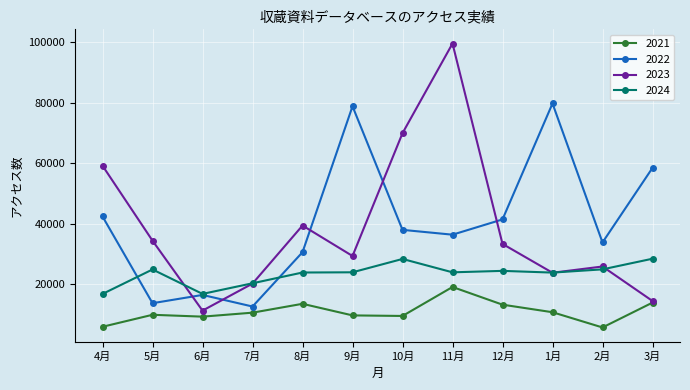

Does the chart display data point markers on the line(s)?

Yes